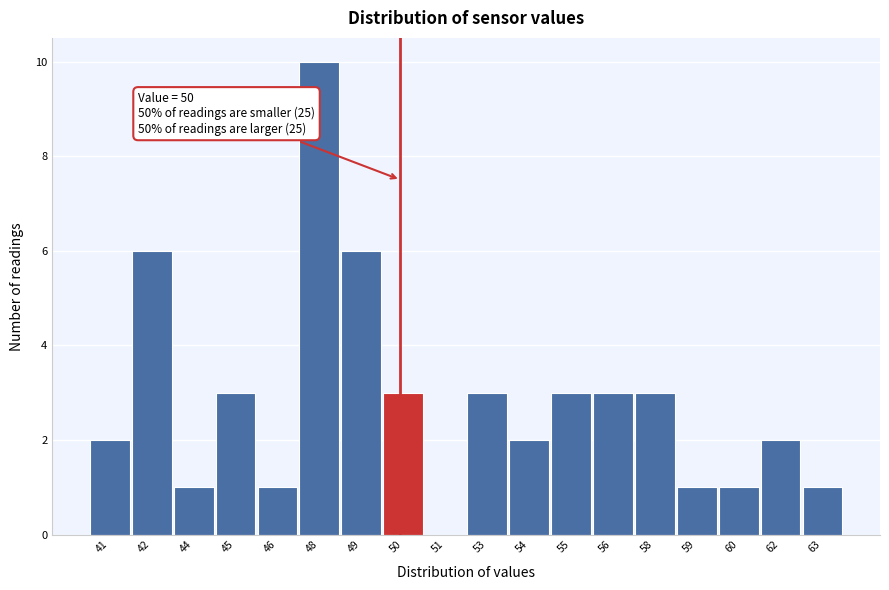

Reading left to right, transcribe all the data shown in this chart.

41=2	42=6	44=1	45=3	46=1	48=10	49=6	50=3	51=0	53=3	54=2	55=3	56=3	58=3	59=1	60=1	62=2	63=1